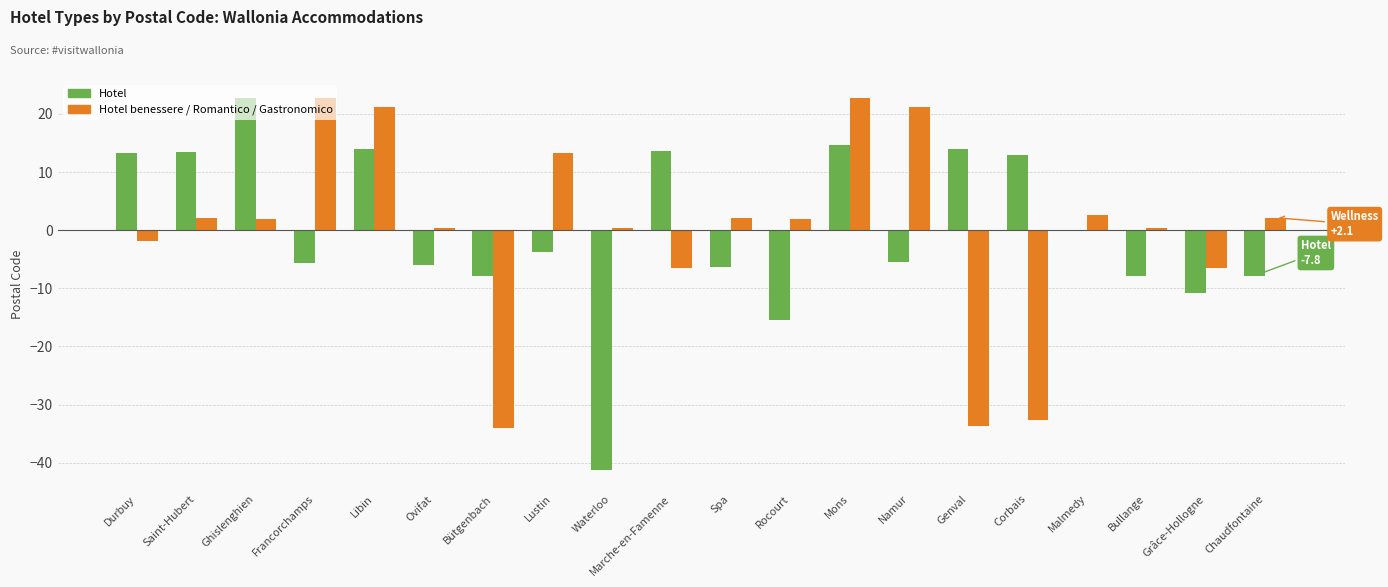

What is the sum of the Hotel values at Ghislenghien and Corbais?

35.7